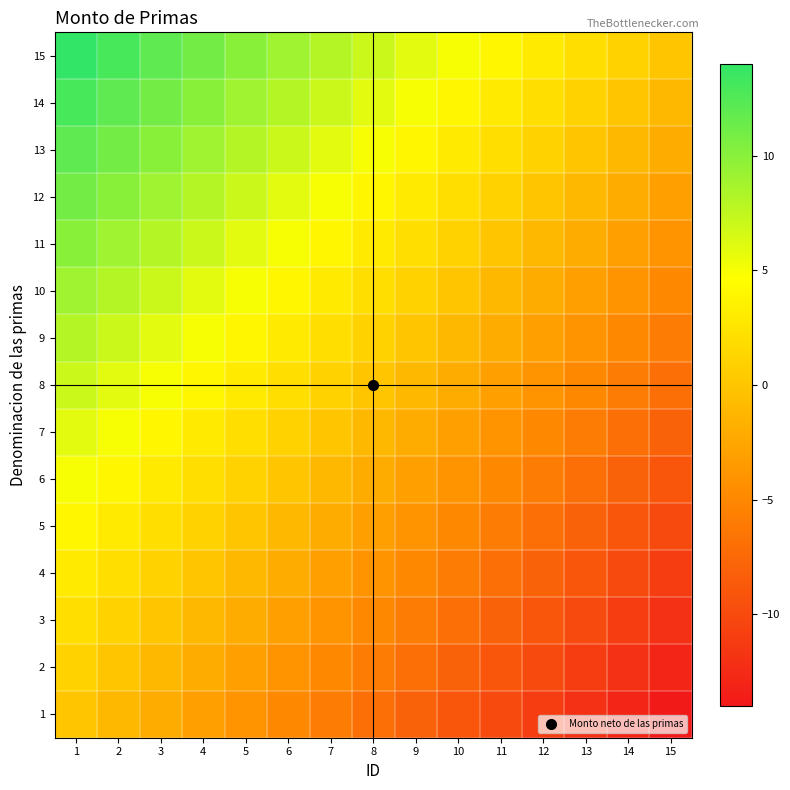

At which label does 14 reach its peak?

1